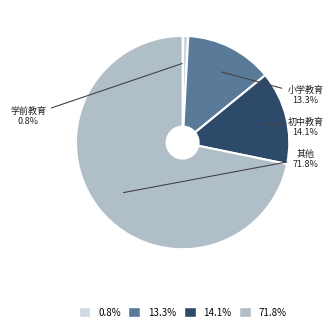

Is there any slice that represents more than half of the pie?

Yes